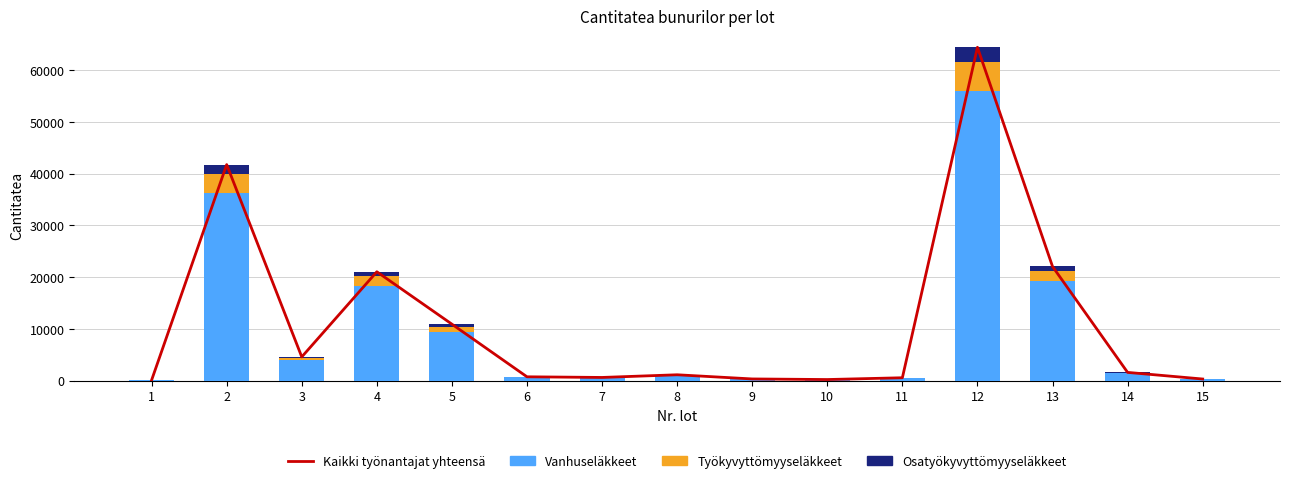

What is the sum of the Työkyvyttömyyseläkkeet values at 8 and 10?

120